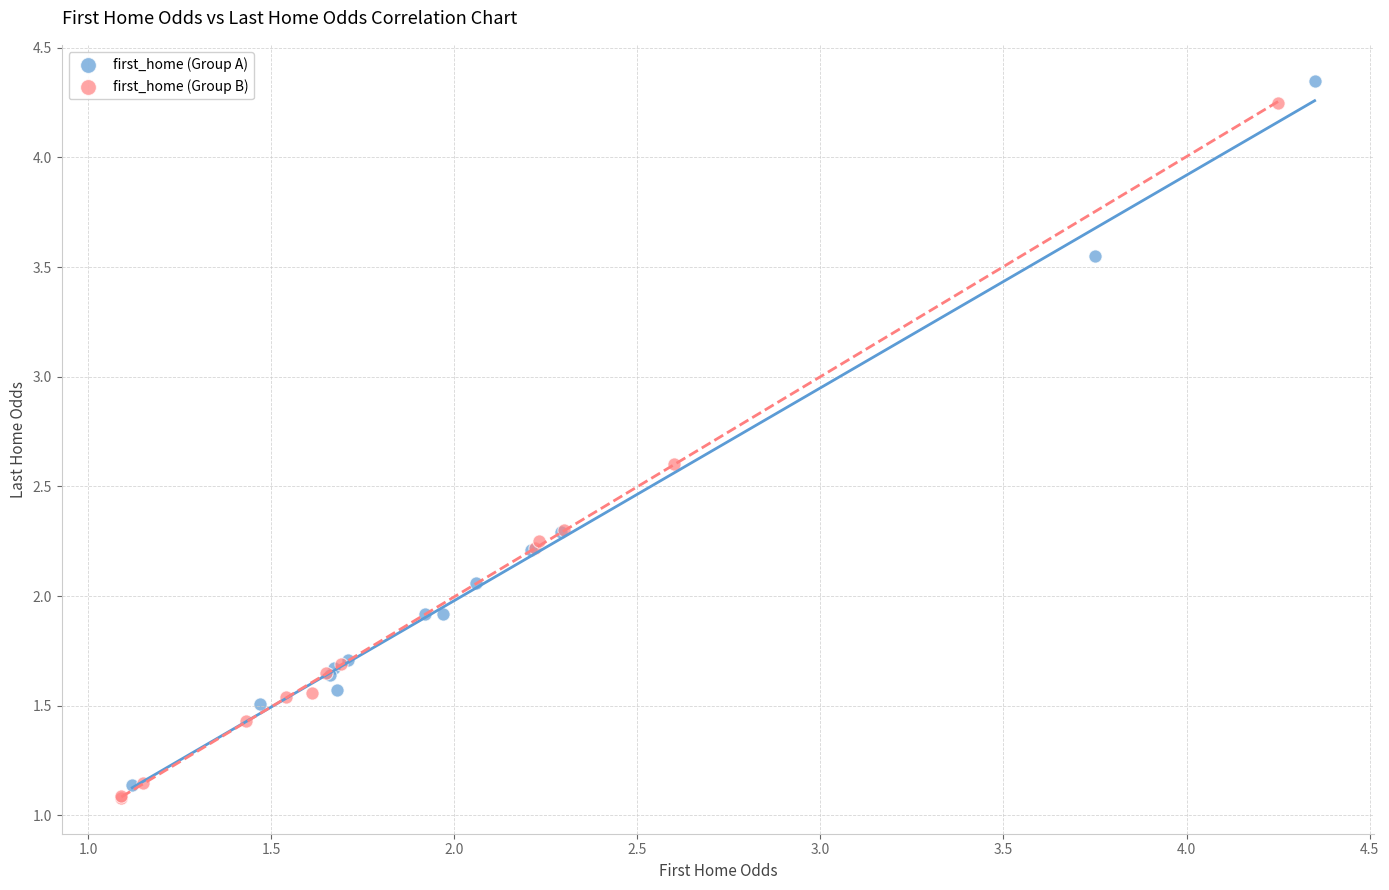

What are all the series names shown in the legend?

first_home (Group A), first_home (Group B)